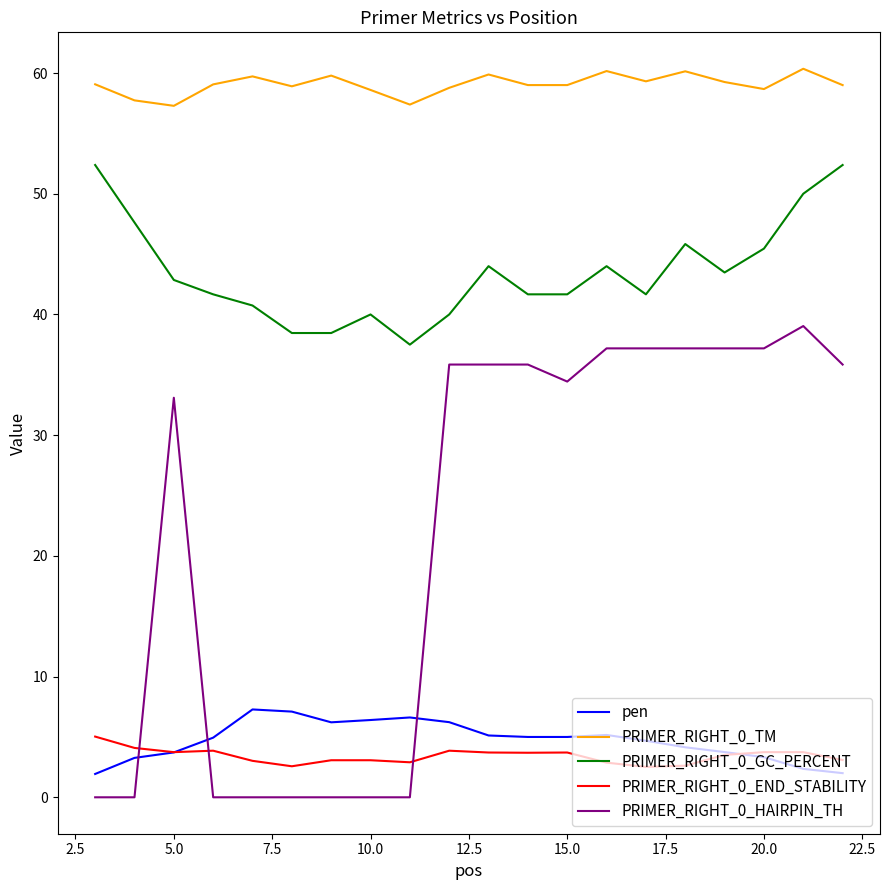

Which series has the largest total across all categories?

PRIMER_RIGHT_0_TM